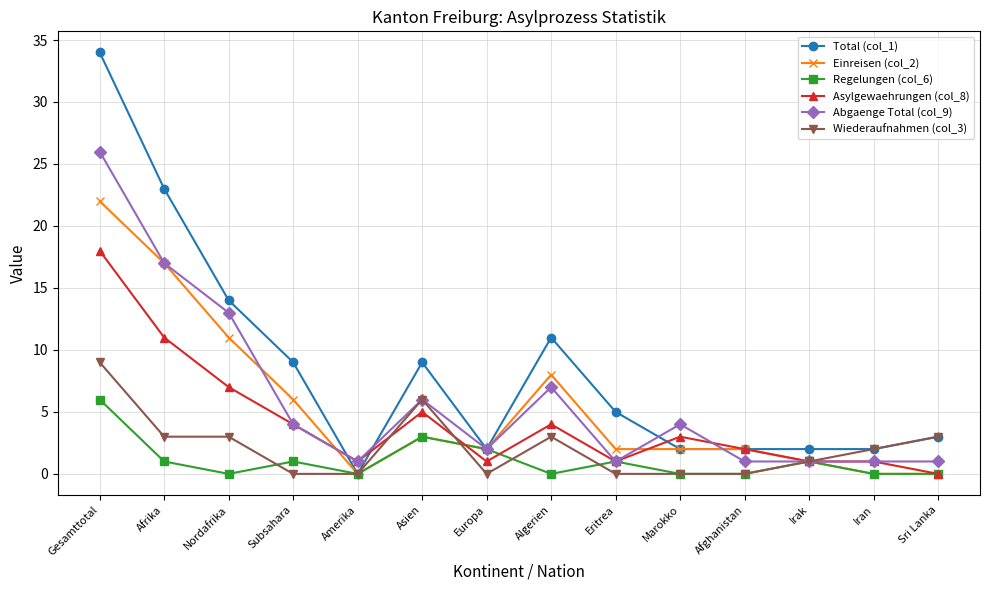

Reading left to right, extract all data points from this chart.

Total (col_1): 34	23	14	9	0	9	2	11	5	2	2	2	2	3
Einreisen (col_2): 22	17	11	6	0	3	2	8	2	2	2	1	0	0
Regelungen (col_6): 6	1	0	1	0	3	2	0	1	0	0	1	0	0
Asylgewaehrungen (col_8): 18	11	7	4	1	5	1	4	1	3	2	1	1	0
Abgaenge Total (col_9): 26	17	13	4	1	6	2	7	1	4	1	1	1	1
Wiederaufnahmen (col_3): 9	3	3	0	0	6	0	3	0	0	0	1	2	3